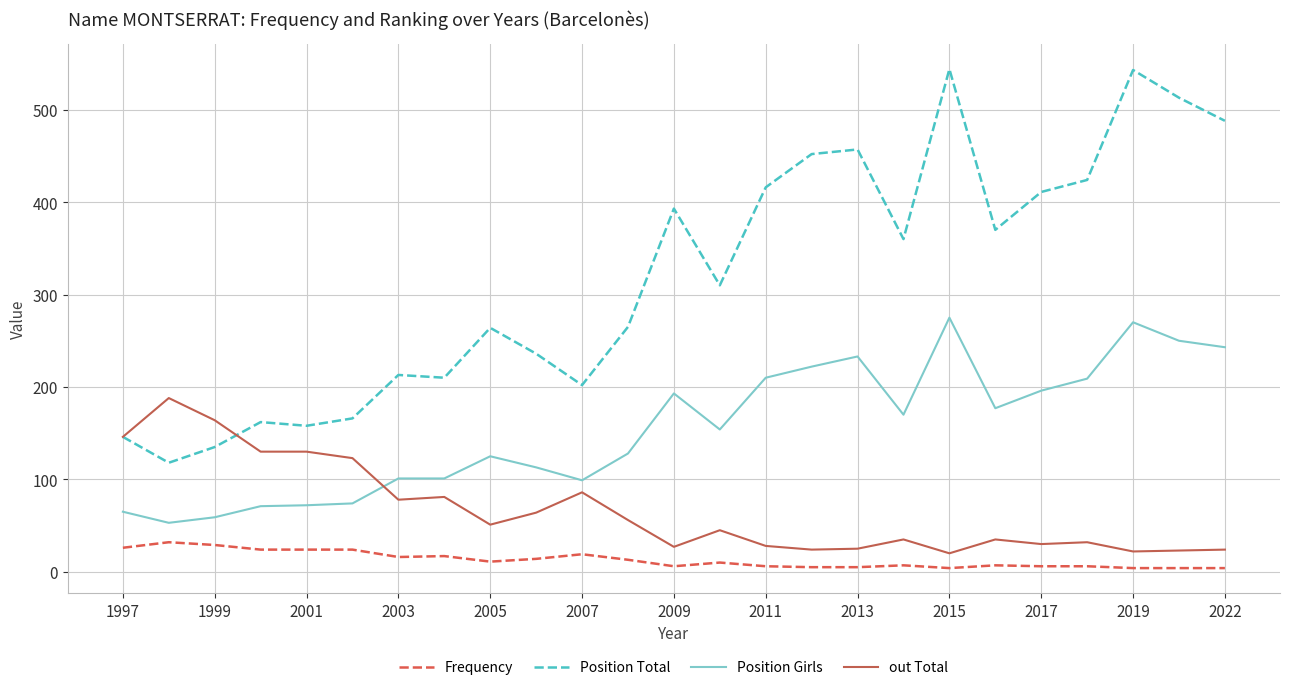

Rank the series by their maximum value, from lowest to highest.

Frequency, out Total, Position Girls, Position Total